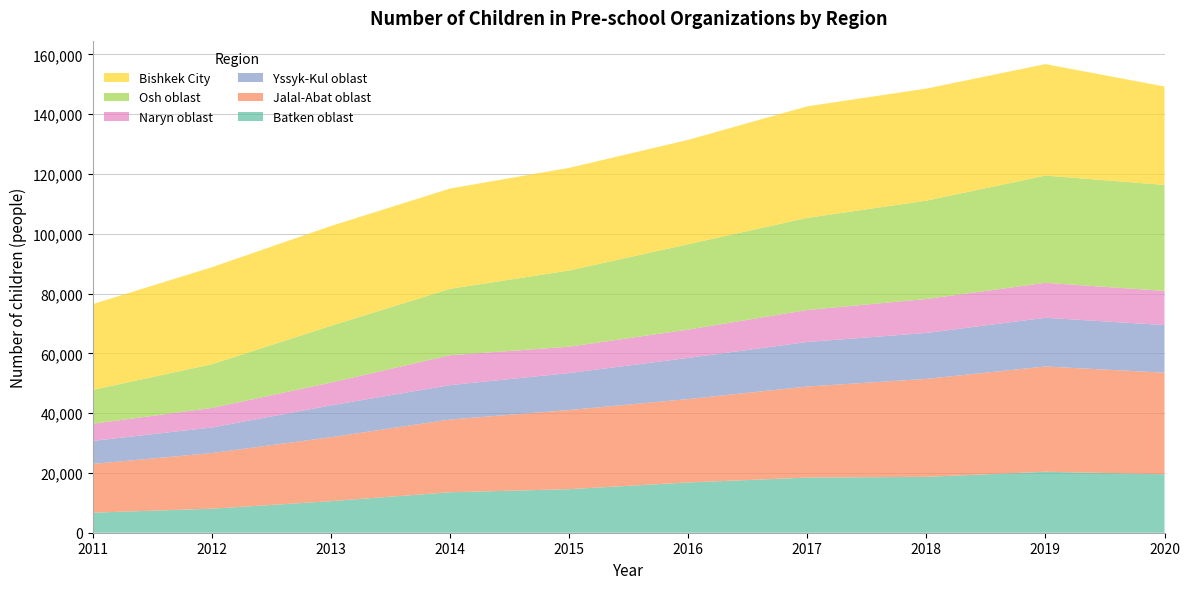

Reading left to right, extract all data points from this chart.

Batken oblast: 2011=6712	2012=8031	2013=10562	2014=13536	2015=14565	2016=16817	2017=18440	2018=18693	2019=20395	2020=19559
Jalal-Abat oblast: 2011=16304	2012=18623	2013=21395	2014=24332	2015=26470	2016=27895	2017=30462	2018=32771	2019=35214	2020=33985
Yssyk-Kul oblast: 2011=7709	2012=8543	2013=10645	2014=11510	2015=12372	2016=13766	2017=14910	2018=15363	2019=16290	2020=15924
Naryn oblast: 2011=5721	2012=6551	2013=7622	2014=10000	2015=8815	2016=9475	2017=10700	2018=11349	2019=11694	2020=11420
Osh oblast: 2011=11349	2012=14618	2013=18999	2014=22201	2015=25483	2016=28561	2017=30807	2018=32897	2019=35871	2020=35456
Bishkek City: 2011=28687	2012=32454	2013=33384	2014=33562	2015=34343	2016=34907	2017=37315	2018=37501	2019=37293	2020=32922